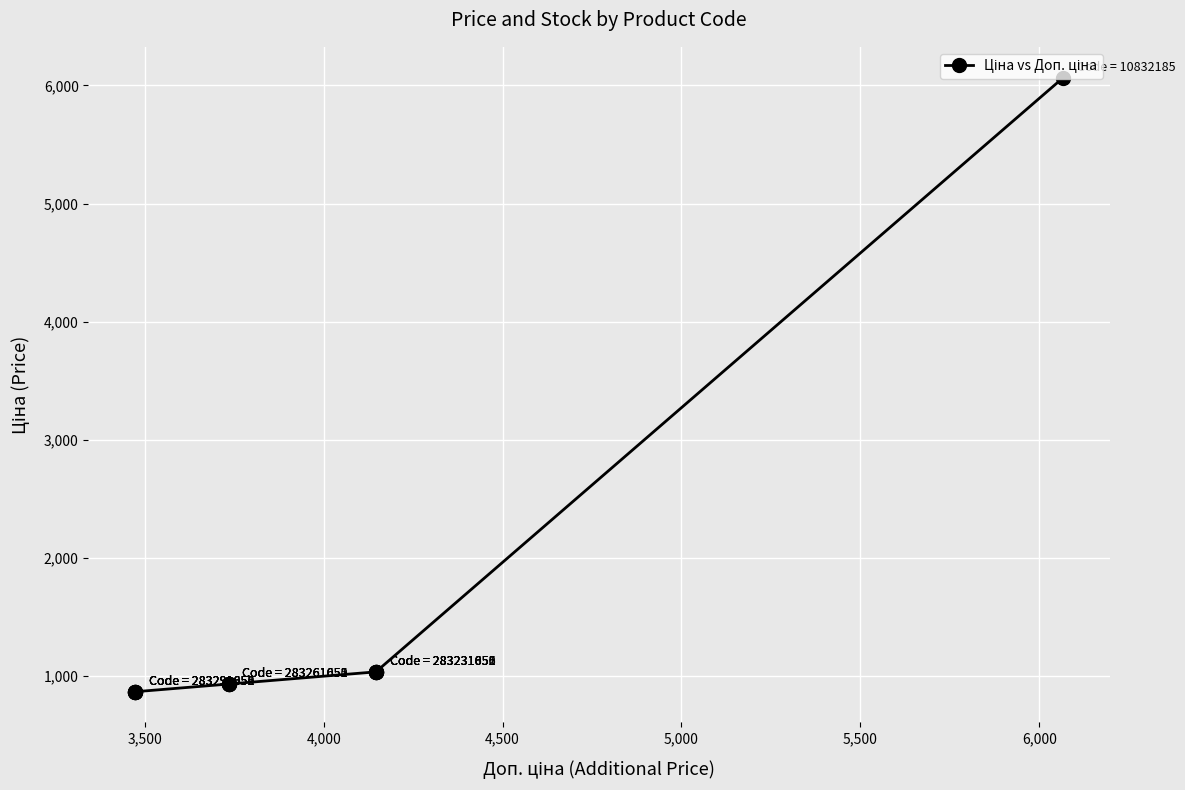

Is this an area chart (filled region under the line)?

No